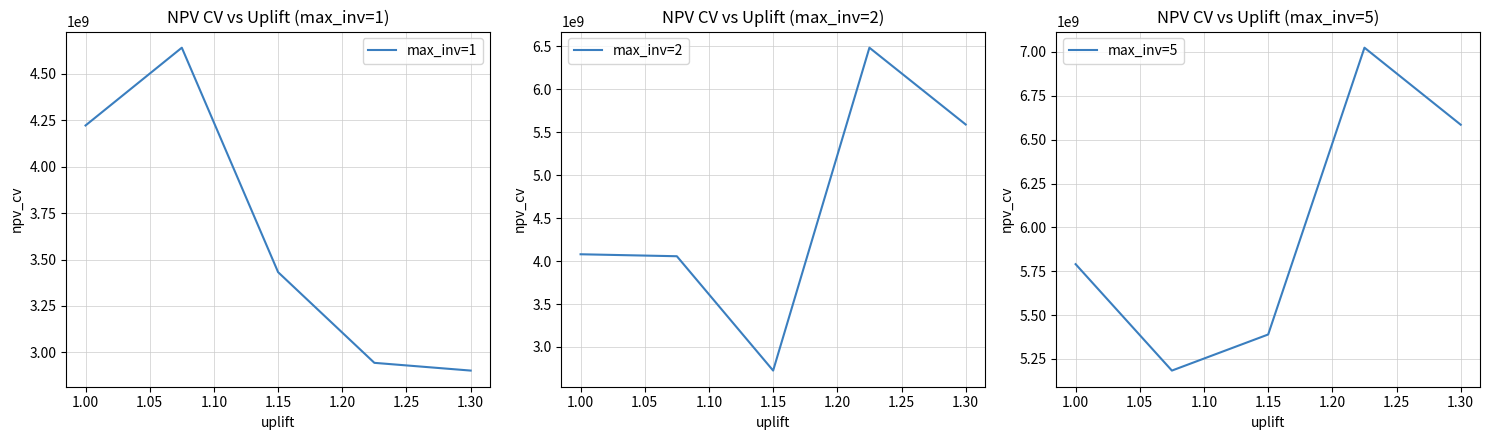

Which has a higher value, 1.15 or 1.10?

1.10